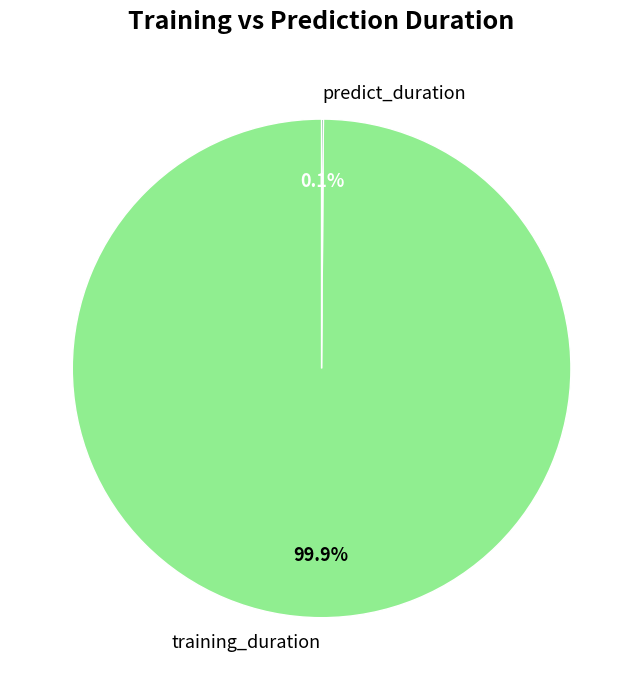

Which category accounts for the majority?

training_duration